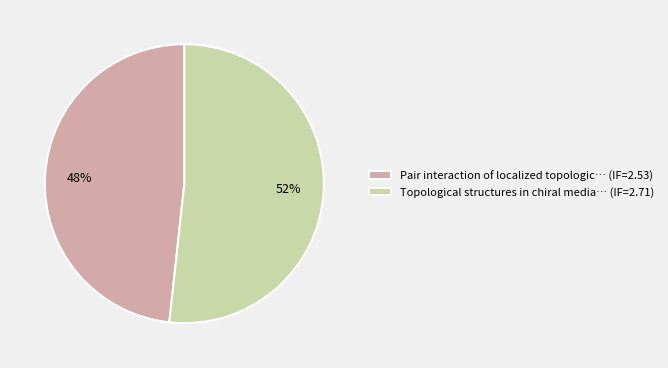

Which has a higher value, Topological structures in chiral media… (IF=2.71) or Pair interaction of localized topologic… (IF=2.53)?

Topological structures in chiral media… (IF=2.71)